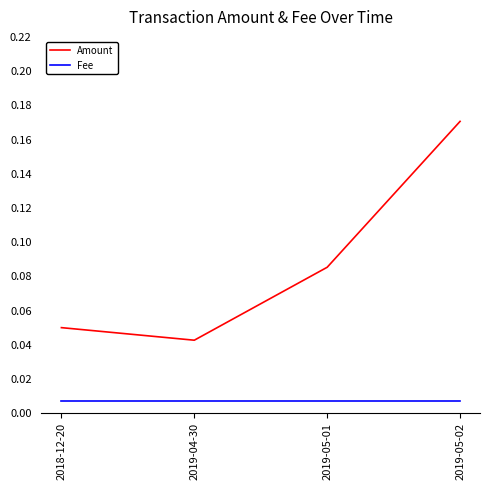

Which series has the largest range (max minus min)?

Amount